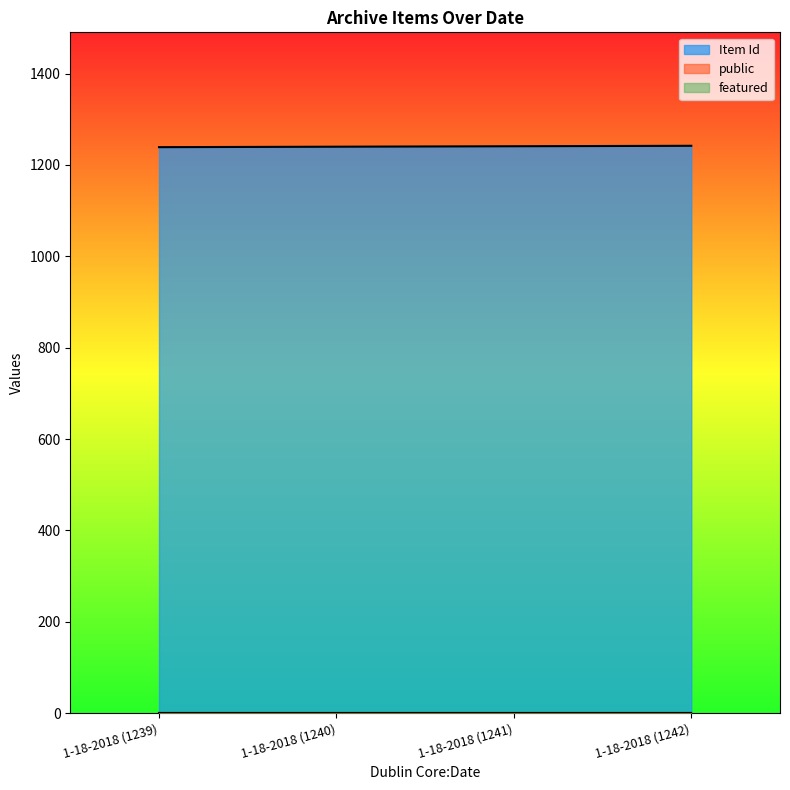

What is the difference between the highest and lowest values at 1-18-2018 (1240)?

1240